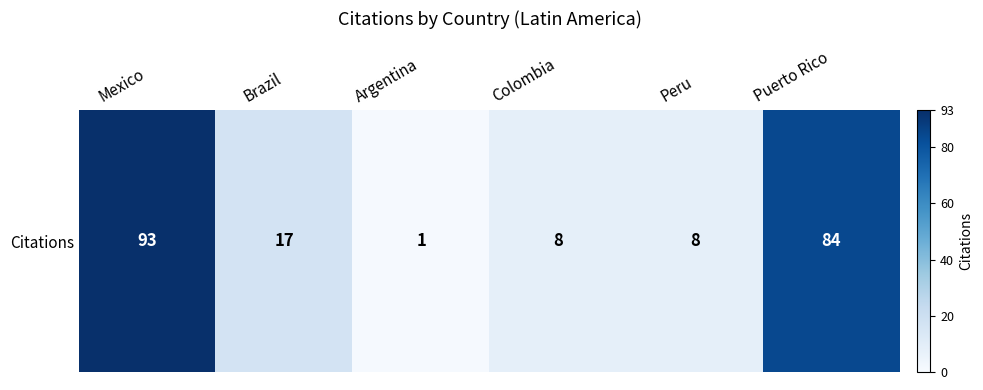

The chart shows a value of 133 at Puerto Rico. True or false?

False